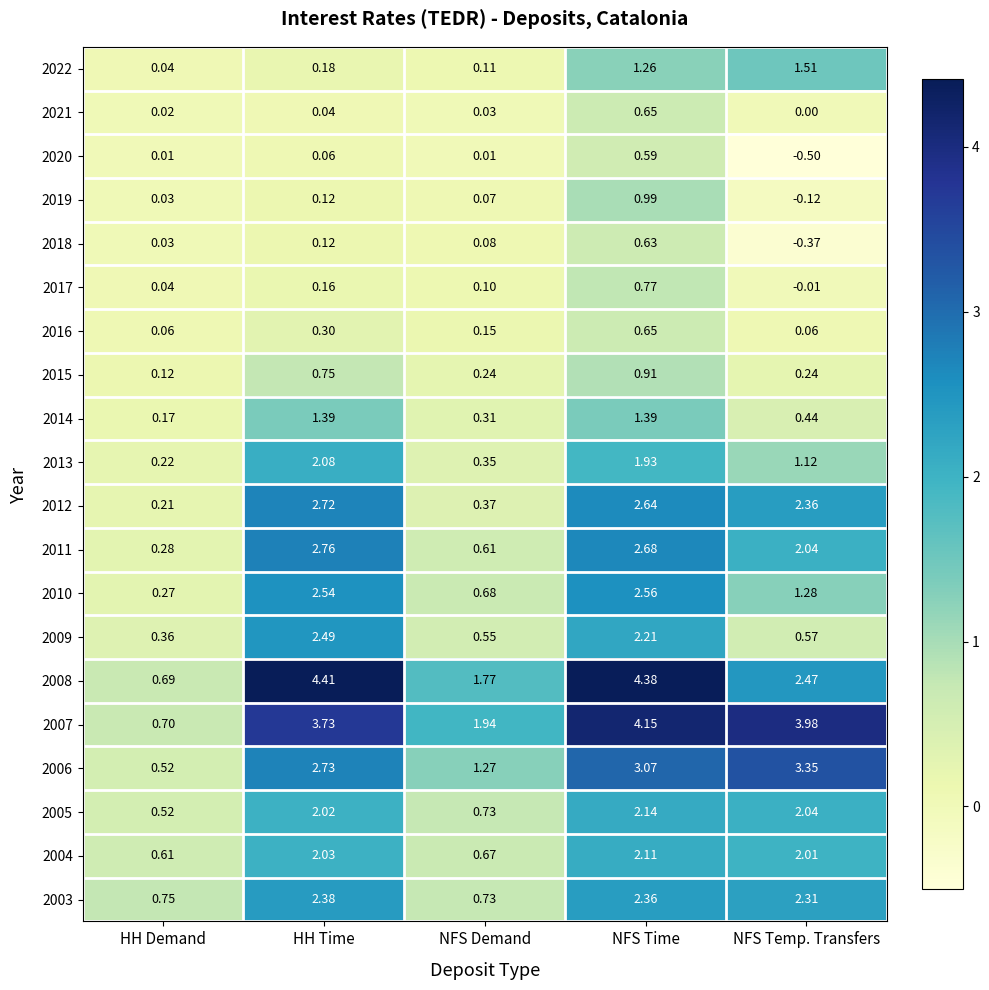

Where is 2004 nearest to the value 1?

NFS Demand